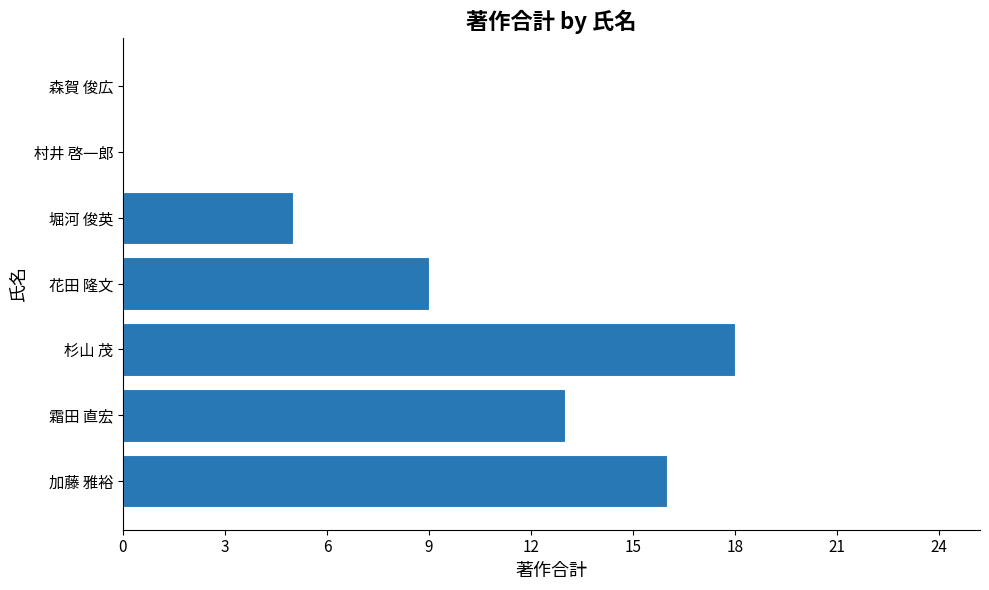

How many series are shown in this chart?

1